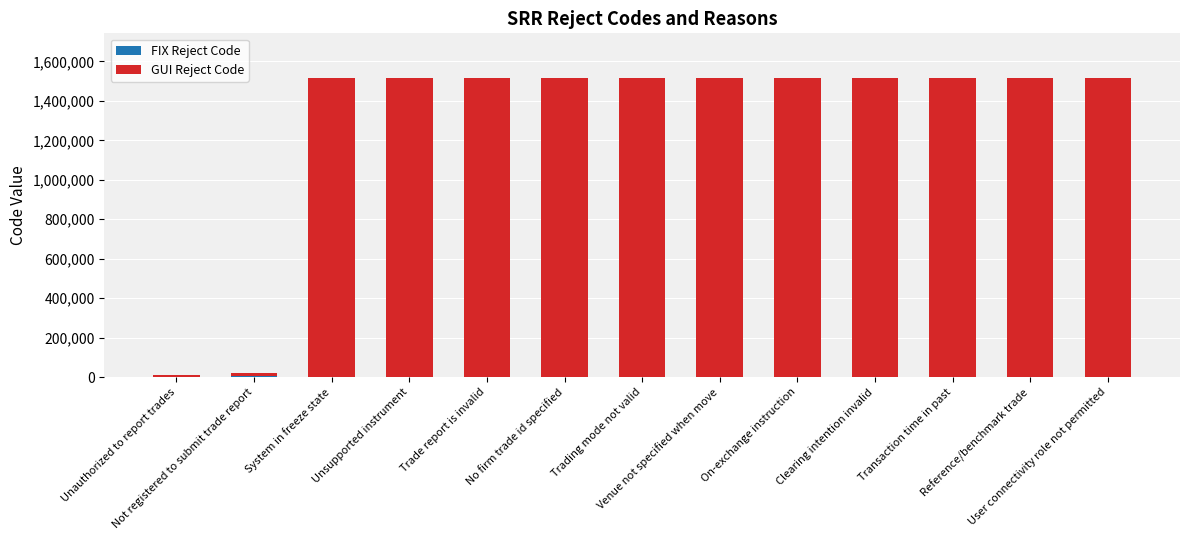

List the series in order of their overall mean, lowest first.

FIX Reject Code, GUI Reject Code